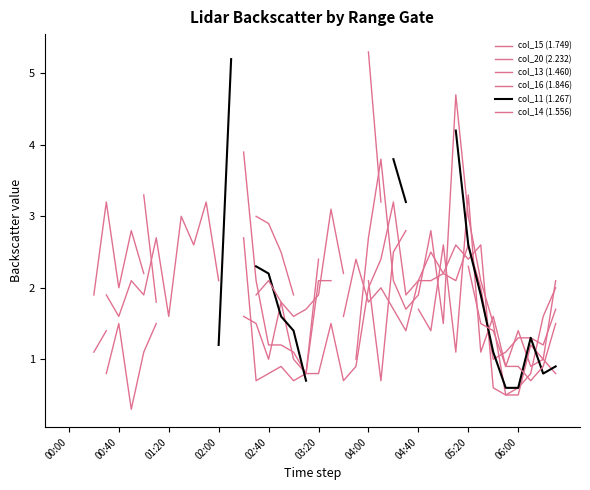

Count the number of data series in this chart.

6